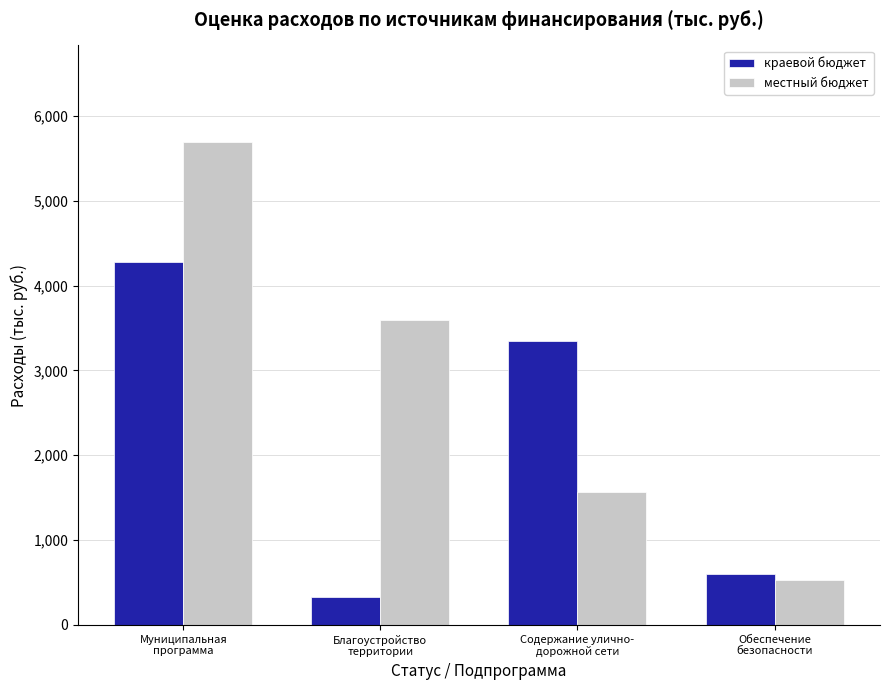

Reading left to right, list all the values displayed in this chart.

краевой бюджет: Муниципальная
программа=4274.5	Благоустройство
территории=326.1	Содержание улично-
дорожной сети=3346.7	Обеспечение
безопасности=601.7
местный бюджет: Муниципальная
программа=5695.3	Благоустройство
территории=3592.2	Содержание улично-
дорожной сети=1572.2	Обеспечение
безопасности=530.9